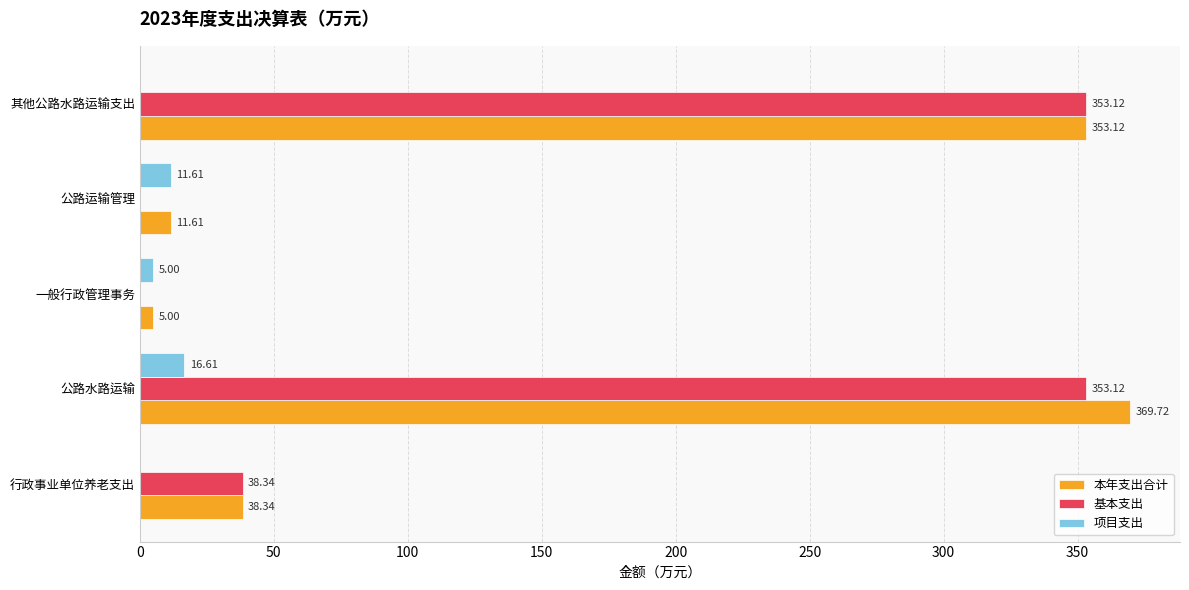

At which category is the sum across all series the highest?

公路水路运输